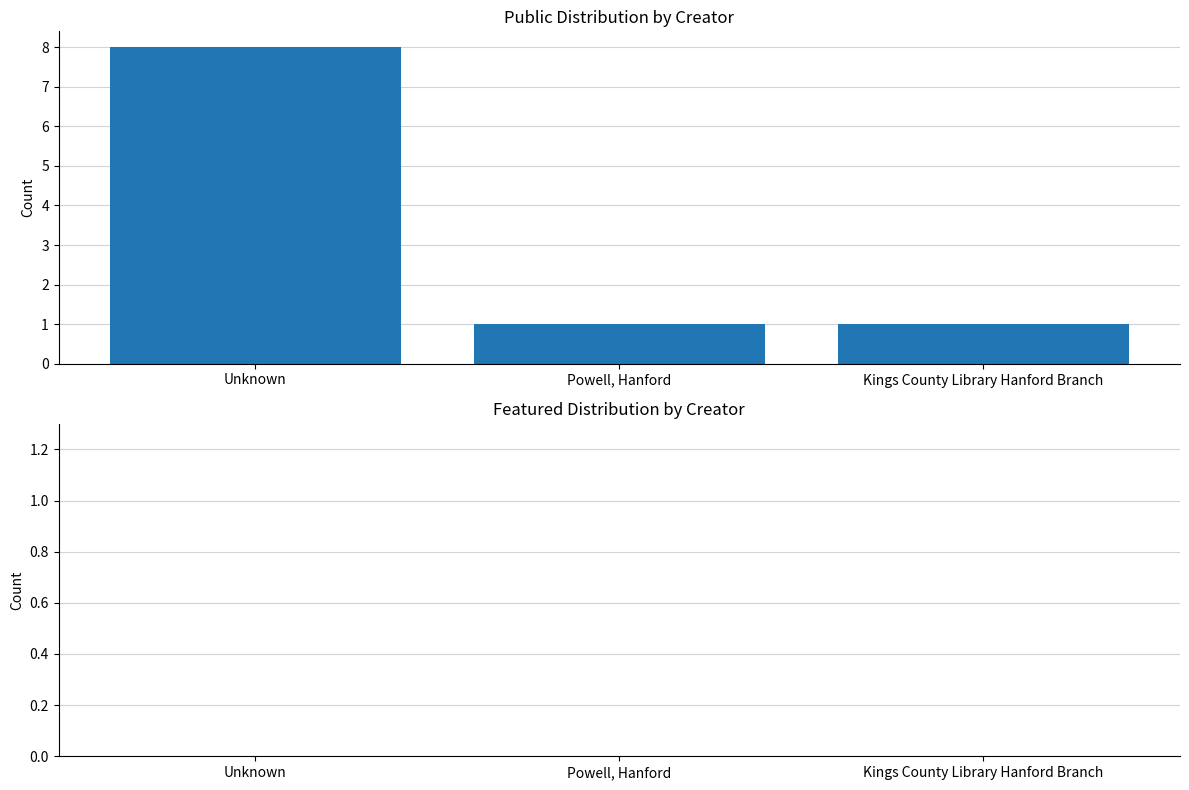

Which label corresponds to the largest value in the chart?

Unknown